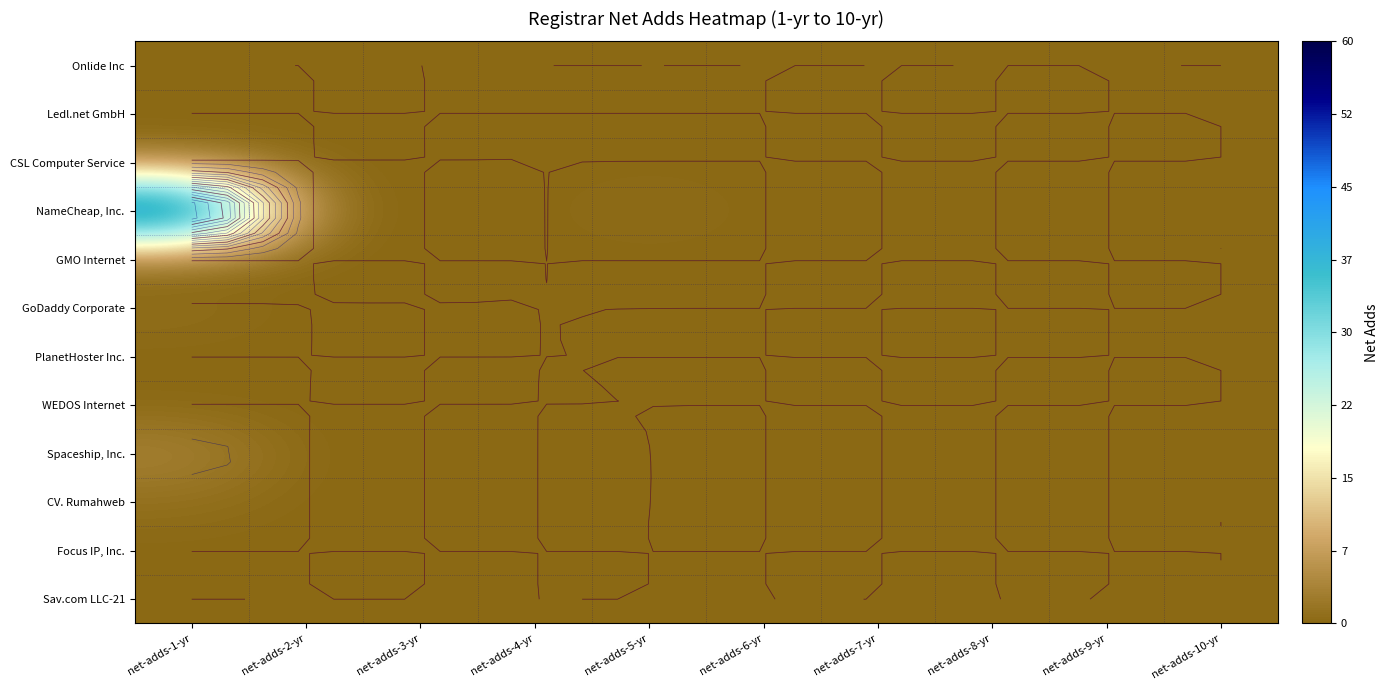

Rank the series by their maximum value, from lowest to highest.

Onlide Inc, Ledl.net GmbH, GMO Internet, PlanetHoster Inc., WEDOS Internet, Focus IP, Inc., Sav.com LLC-21, CSL Computer Service, GoDaddy Corporate, CV. Rumahweb, Spaceship, Inc., NameCheap, Inc.